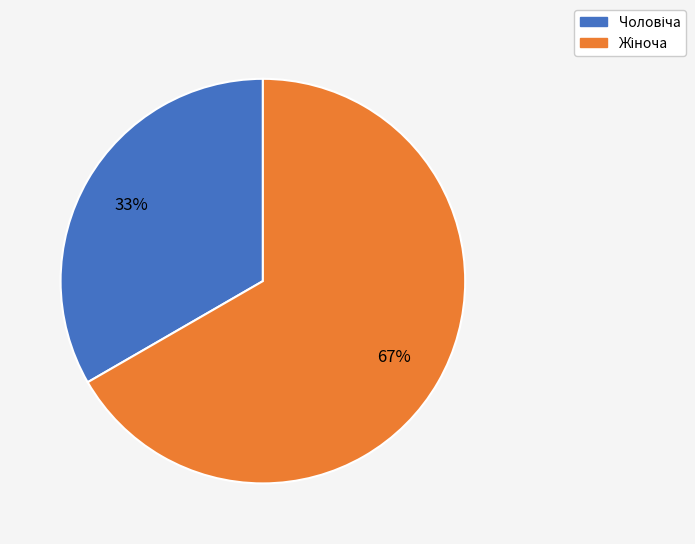

To the nearest percent, what is the average slice percentage?

50%